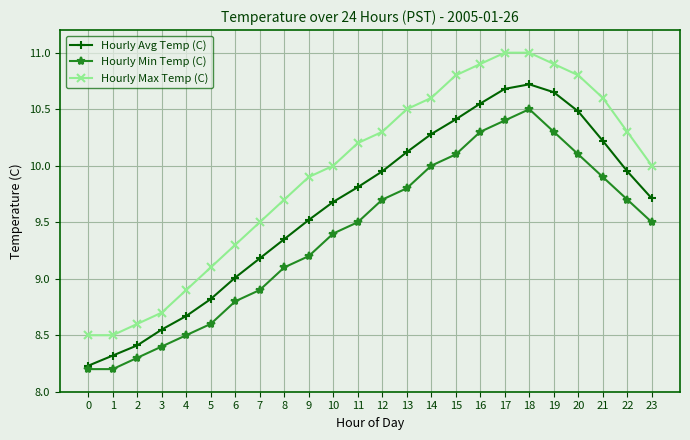

Which series has the widest spread of values?

Hourly Max Temp (C)